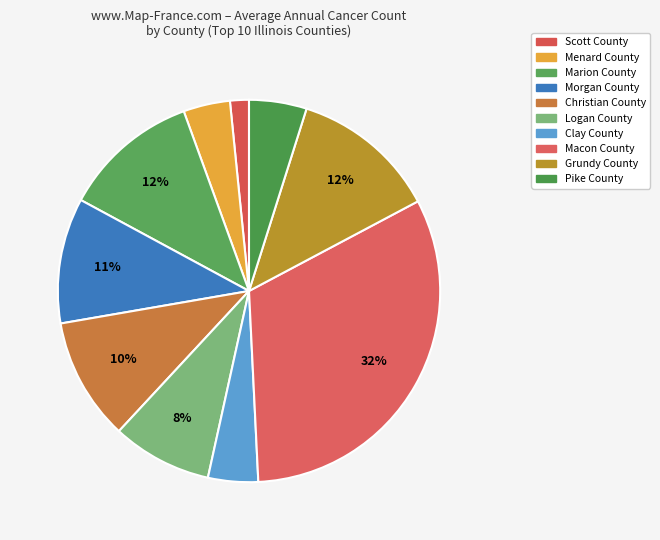

Rank the categories by value from highest to lowest.

Macon County, Grundy County, Marion County, Morgan County, Christian County, Logan County, Pike County, Clay County, Menard County, Scott County